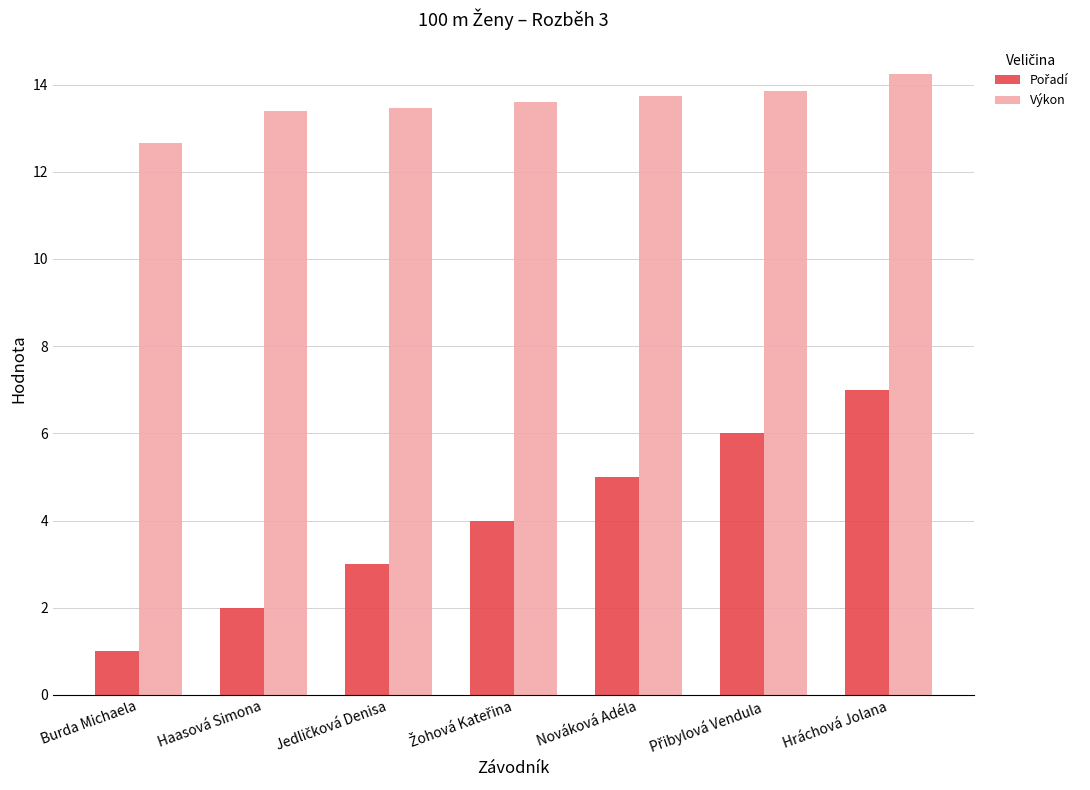

What is the difference between the Výkon values at Burda Michaela and Nováková Adéla?

1.1